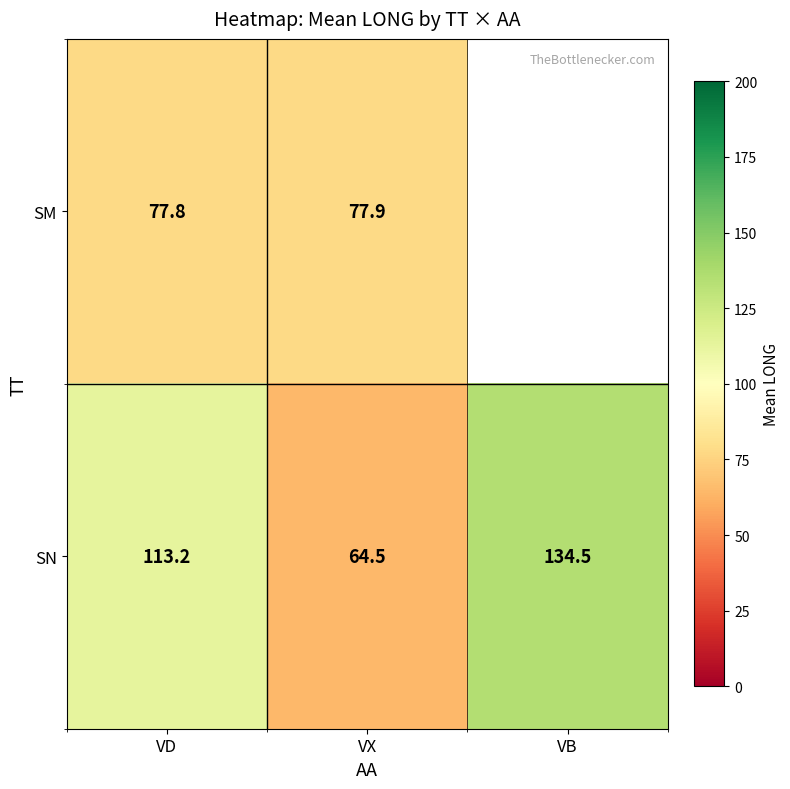

How many series are shown in this chart?

2